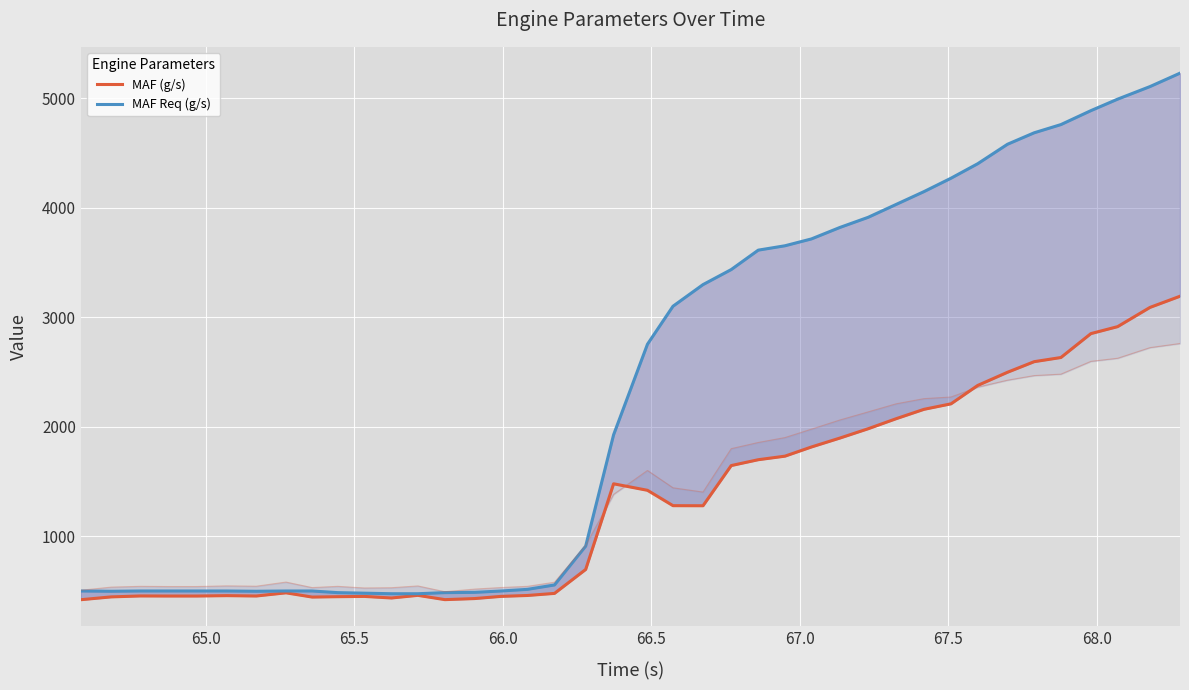

Does the chart display data point markers on the line(s)?

No